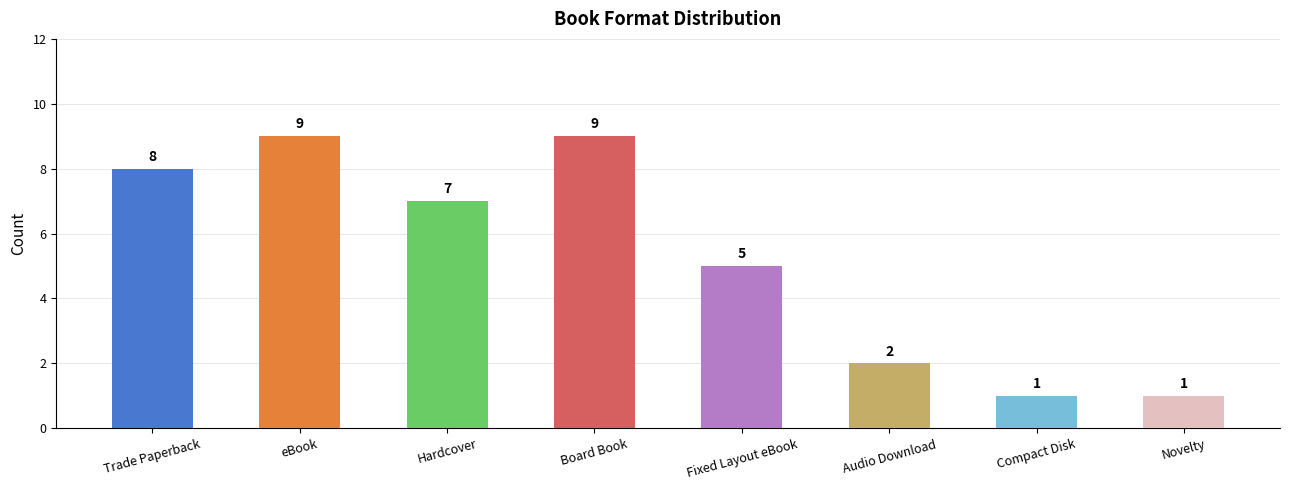

What is the minimum value shown in the chart?

1